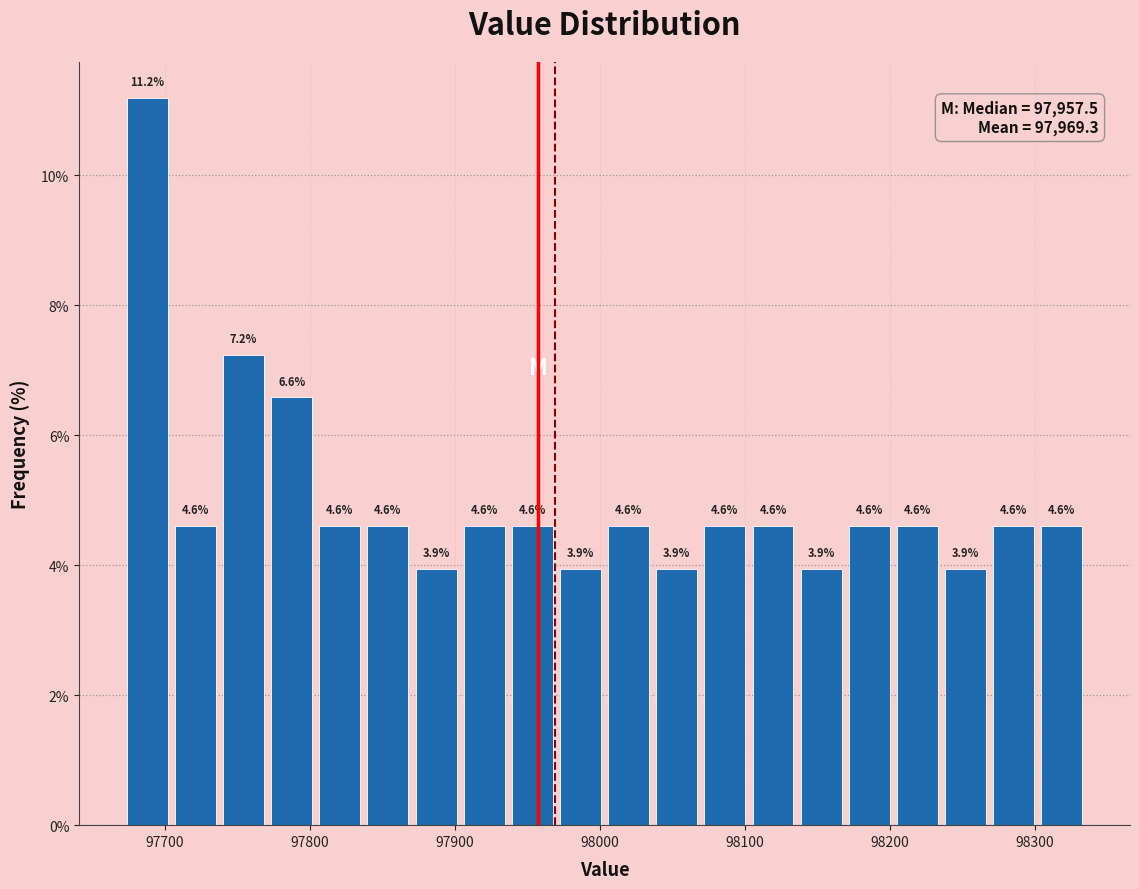

Around what value on the x-axis is the tallest bar? Give the approximate position of its centre, as read against the axis.

97690